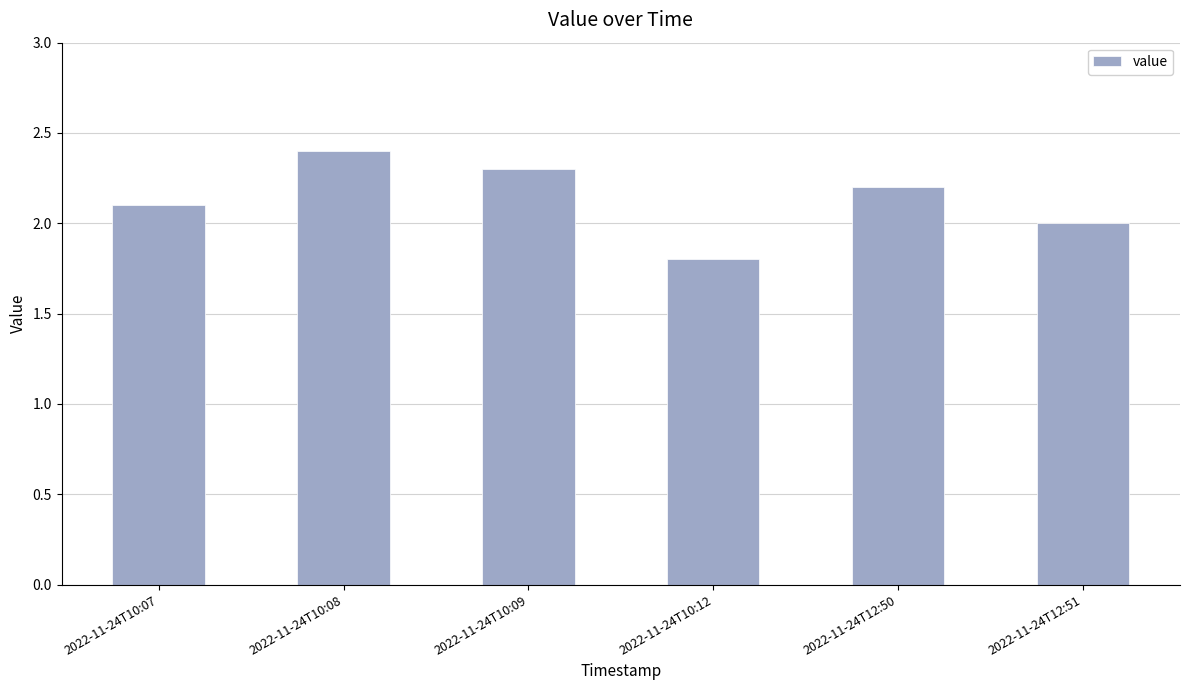

How many series are shown in this chart?

1